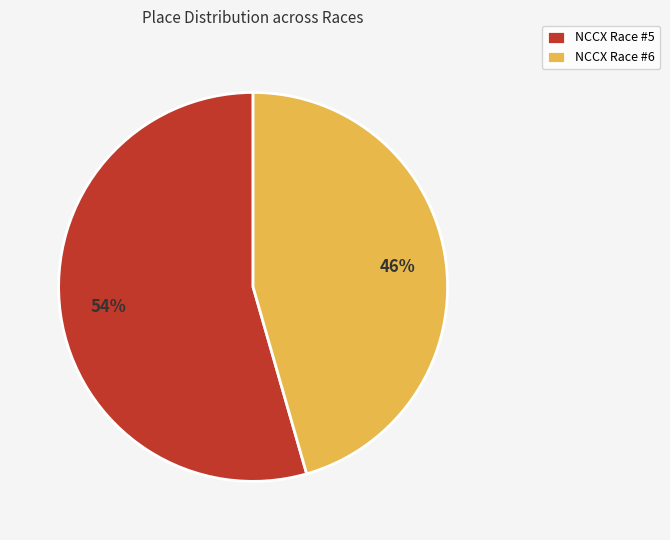

Does NCCX Race #6 account for over 50% of the chart?

No